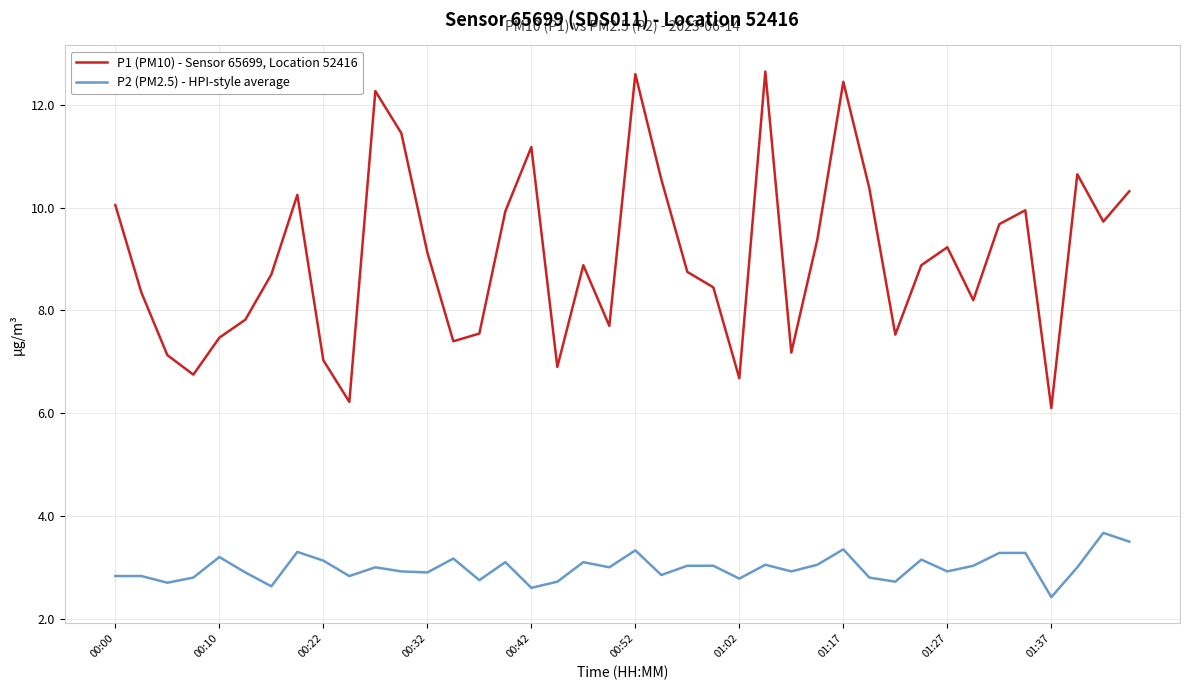

Which series has the largest range (max minus min)?

P1 (PM10) - Sensor 65699, Location 52416